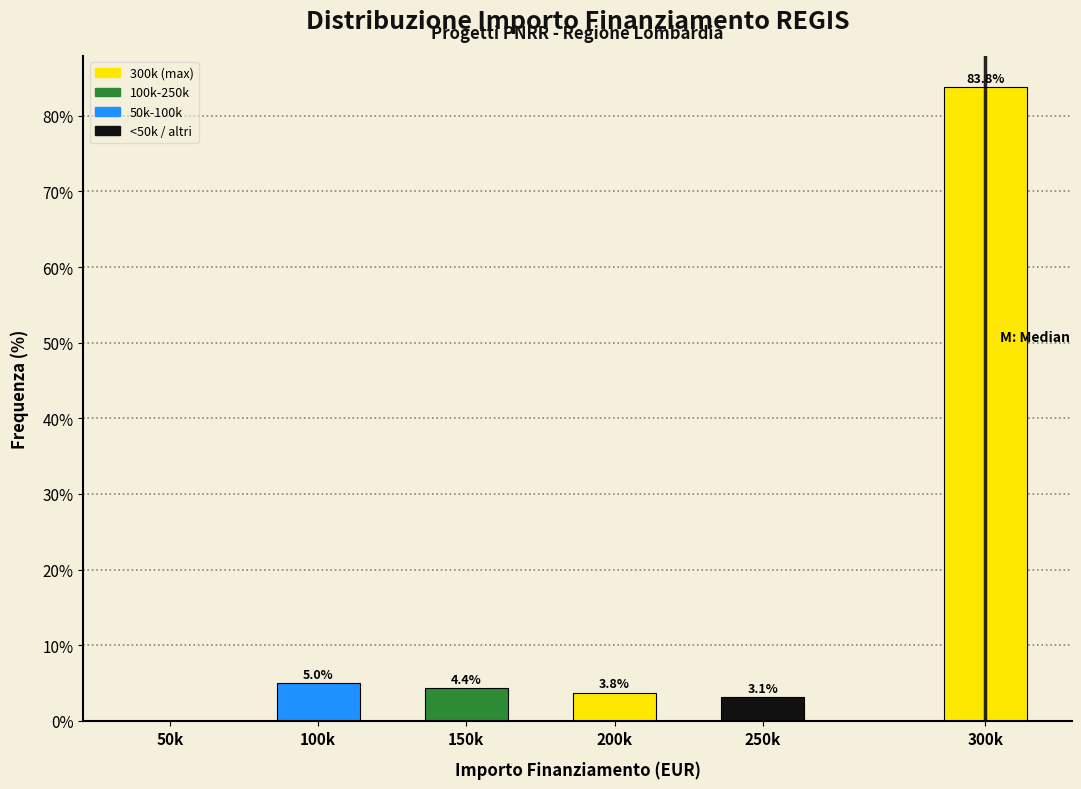

Reading right to left, list all the values displayed in this chart.

300k=83.8	250k=3.1	200k=3.8	150k=4.4	100k=5.0	50k=0.0